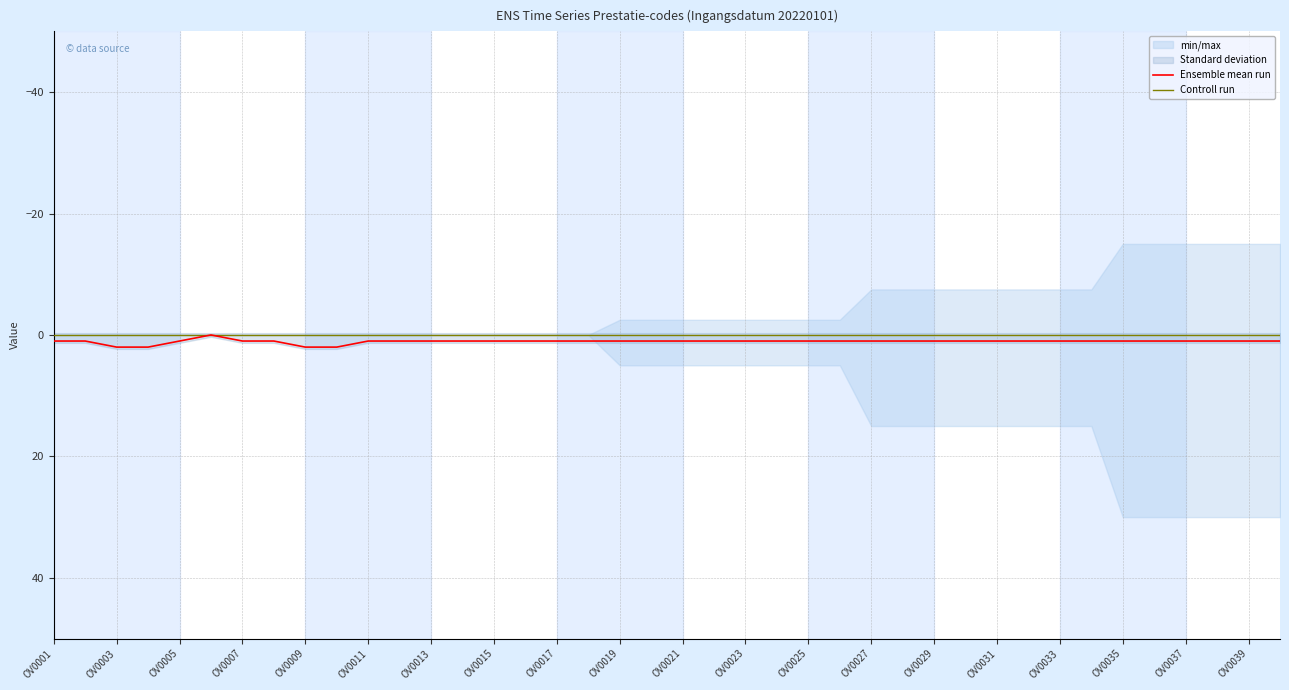

List the series in order of their overall mean, lowest first.

Controll run, Ensemble mean run